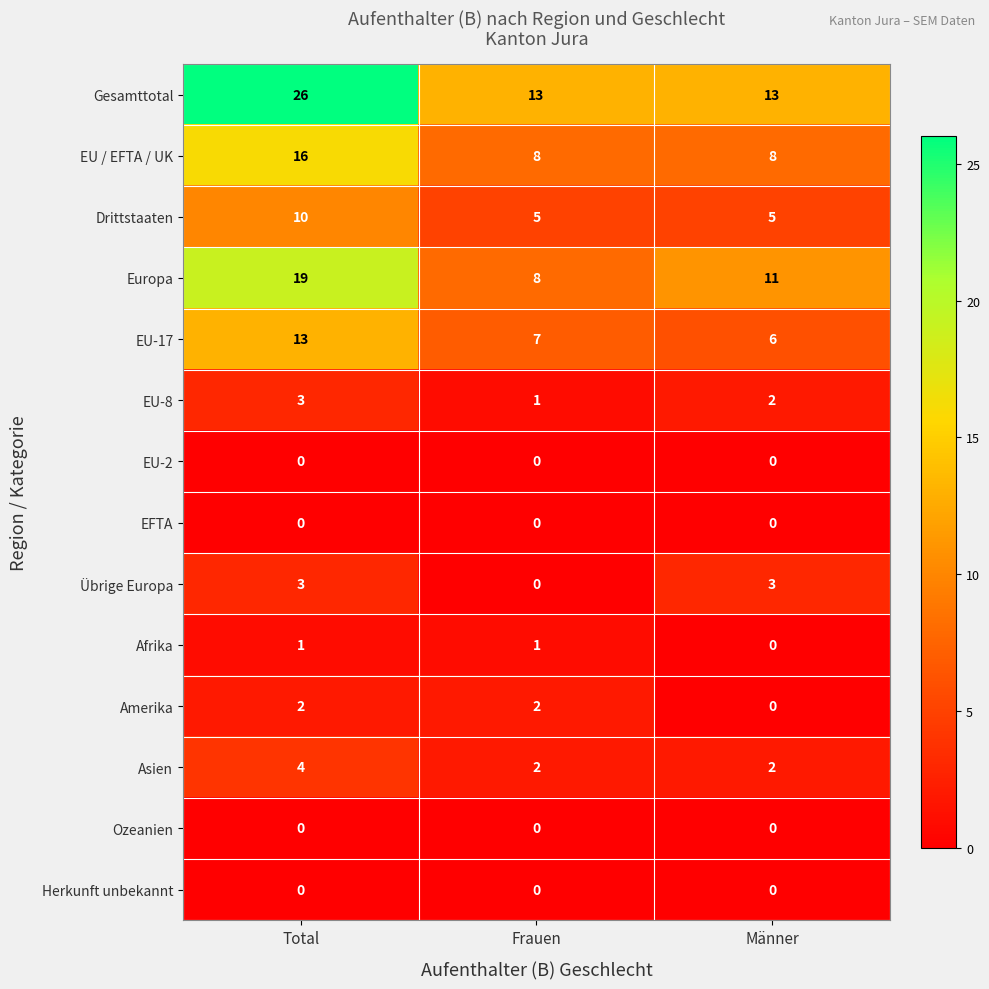

Where does the EU-17 series first go above 7?

Total